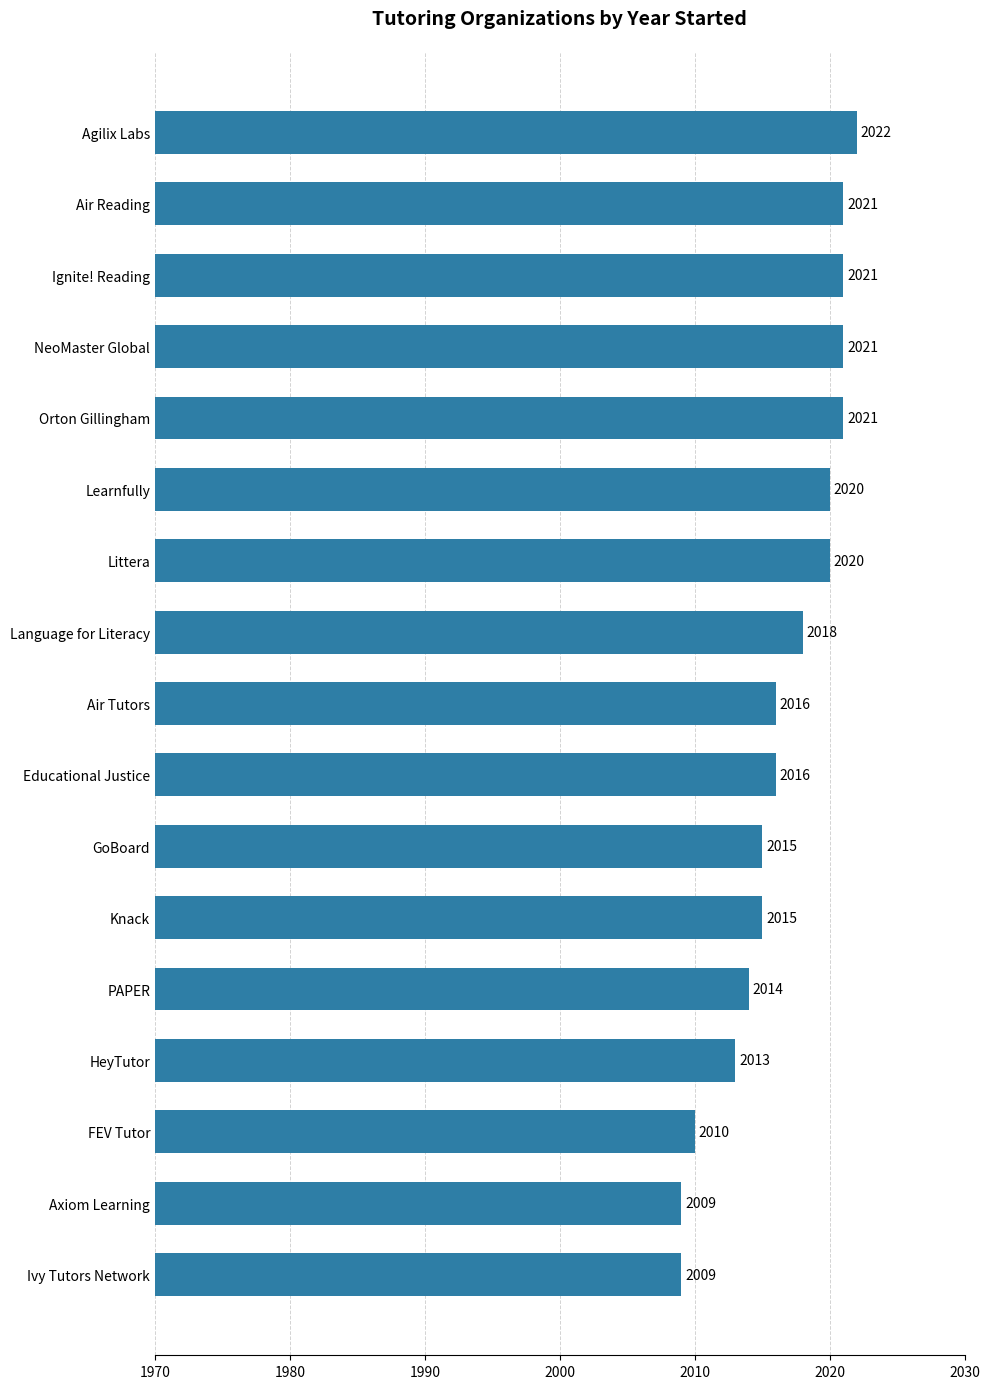

What is the label of the 1st bar from the top?

Agilix Labs